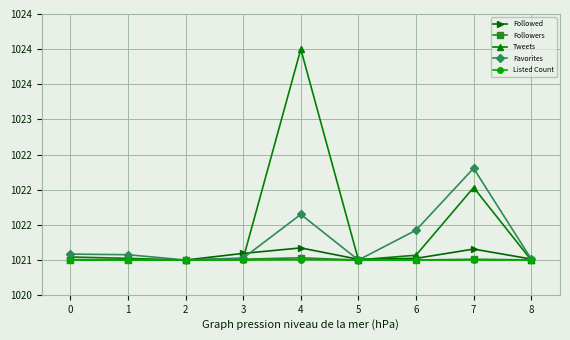

What are all the series names shown in the legend?

Followed, Followers, Tweets, Favorites, Listed Count